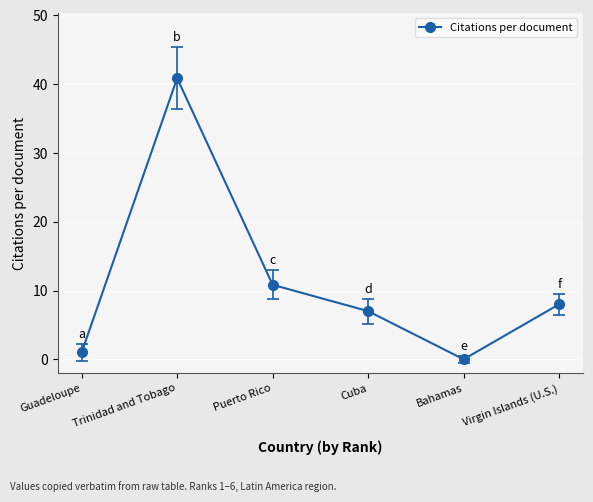

Is this an area chart (filled region under the line)?

No